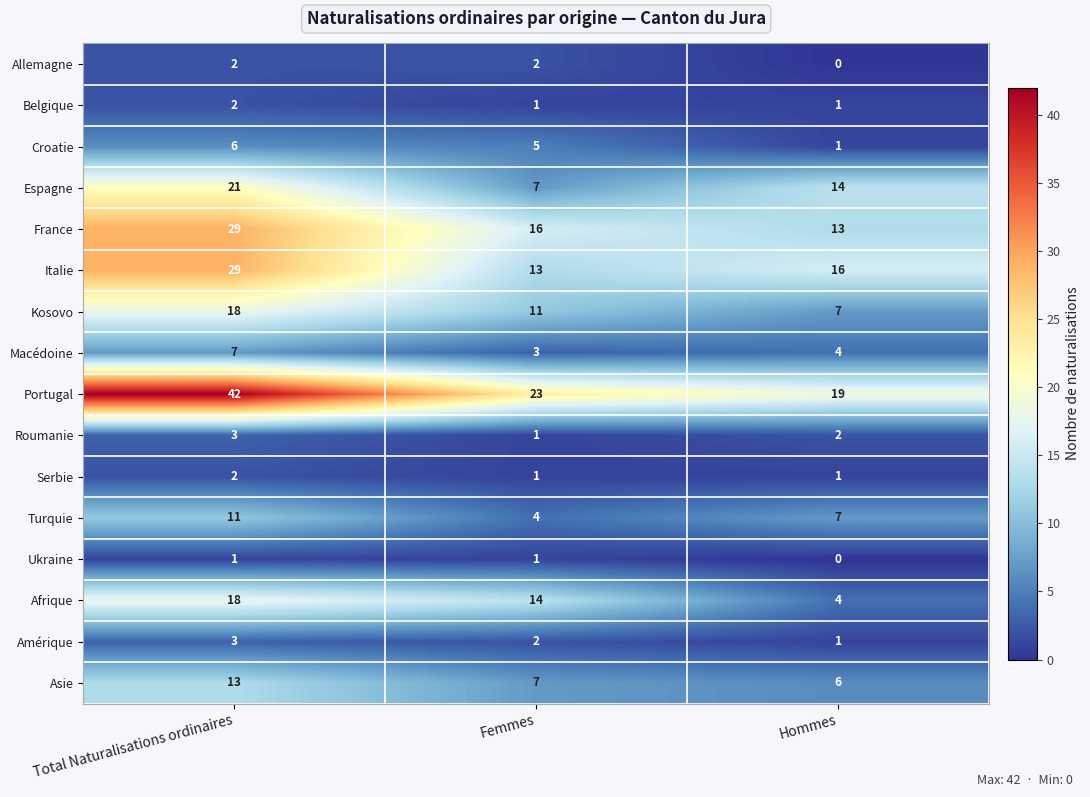

List the labels in order of Macédoine value, smallest first.

Femmes, Hommes, Total Naturalisations ordinaires